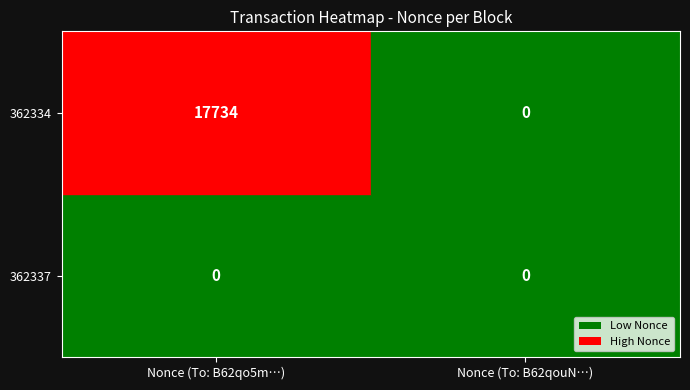

At how many categories does at least one series exceed 14468?

1